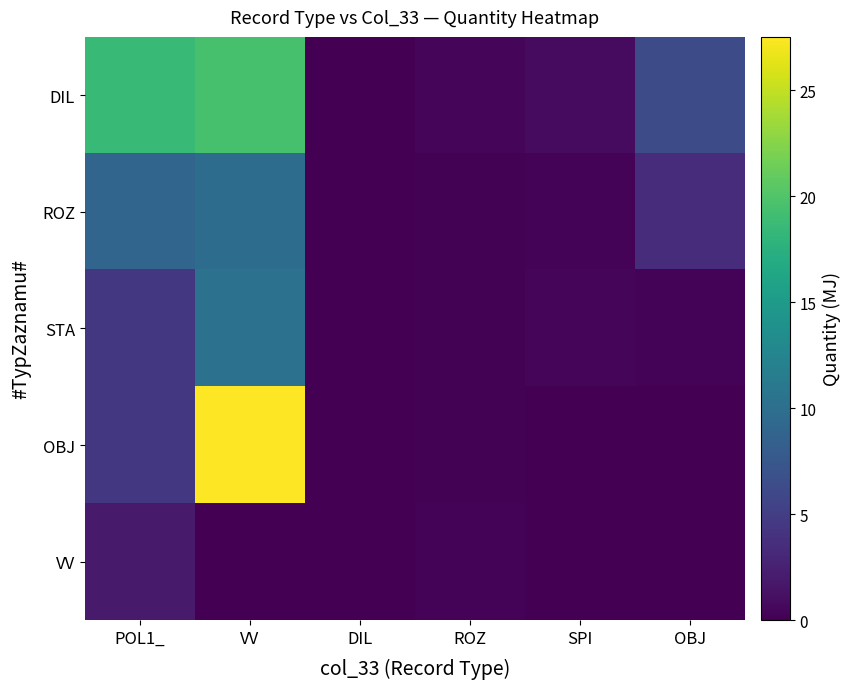

Which series has the largest total across all categories?

DIL